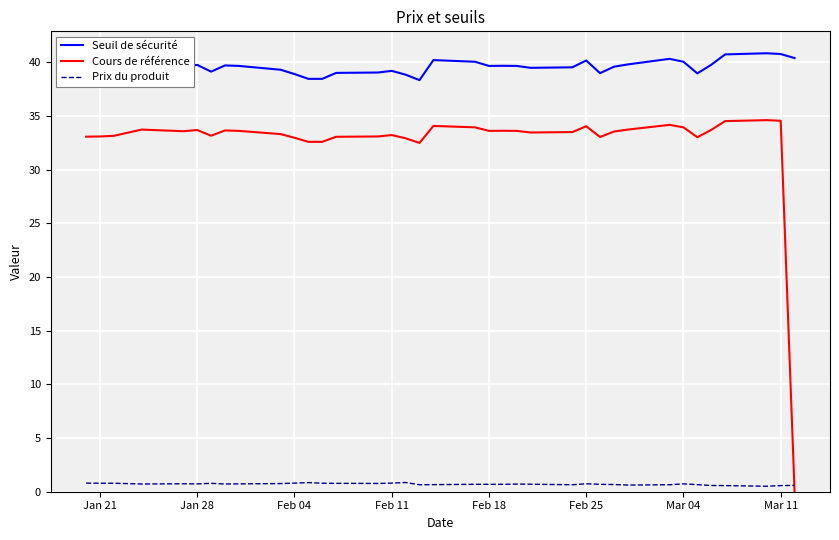

List the series in order of their peak value, highest first.

Seuil de sécurité, Cours de référence, Prix du produit